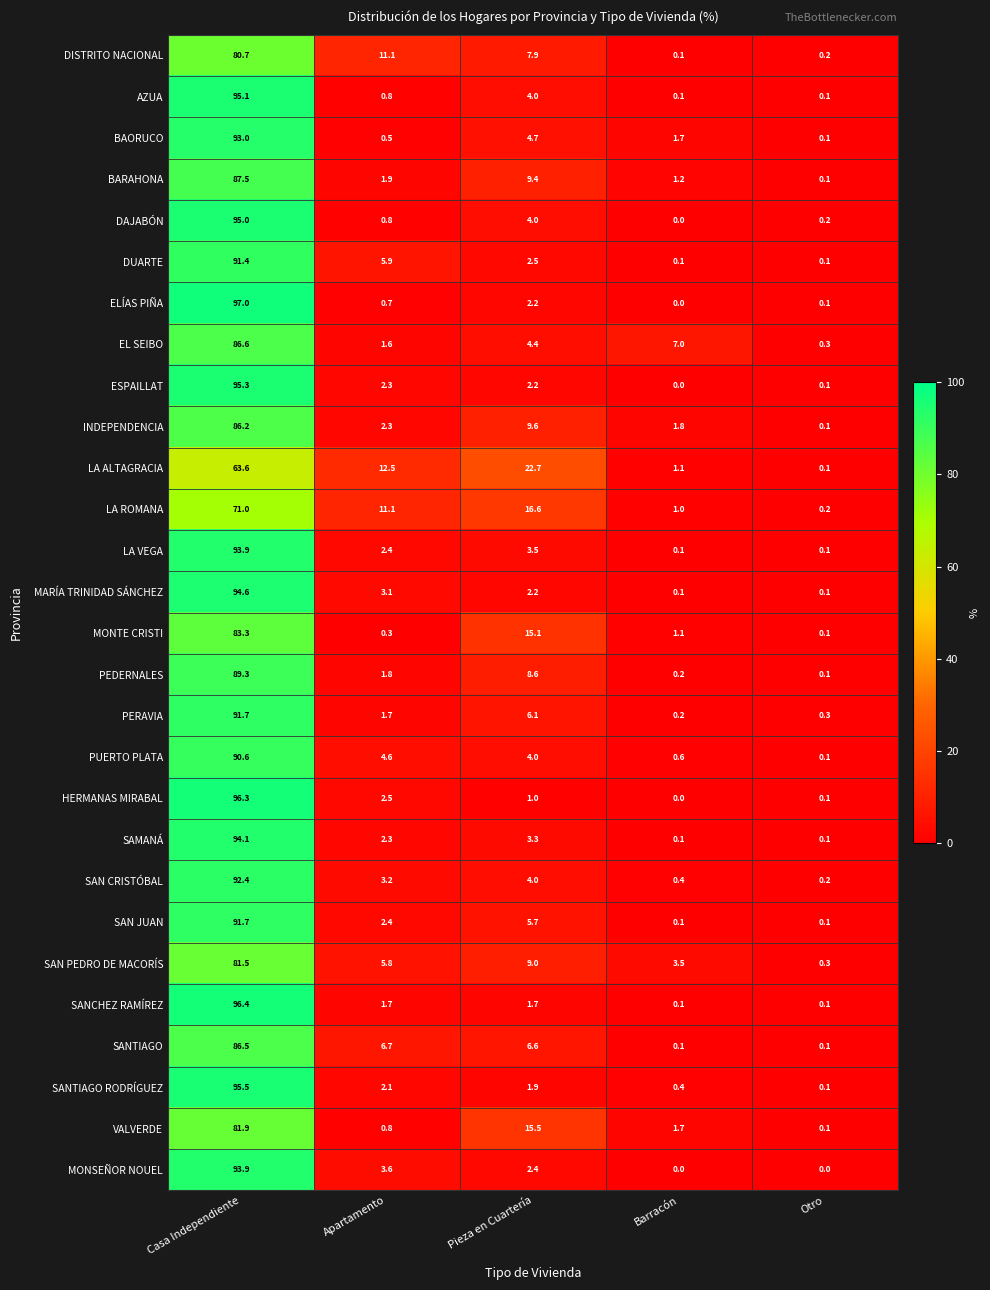

Count the number of categories in the chart.

5